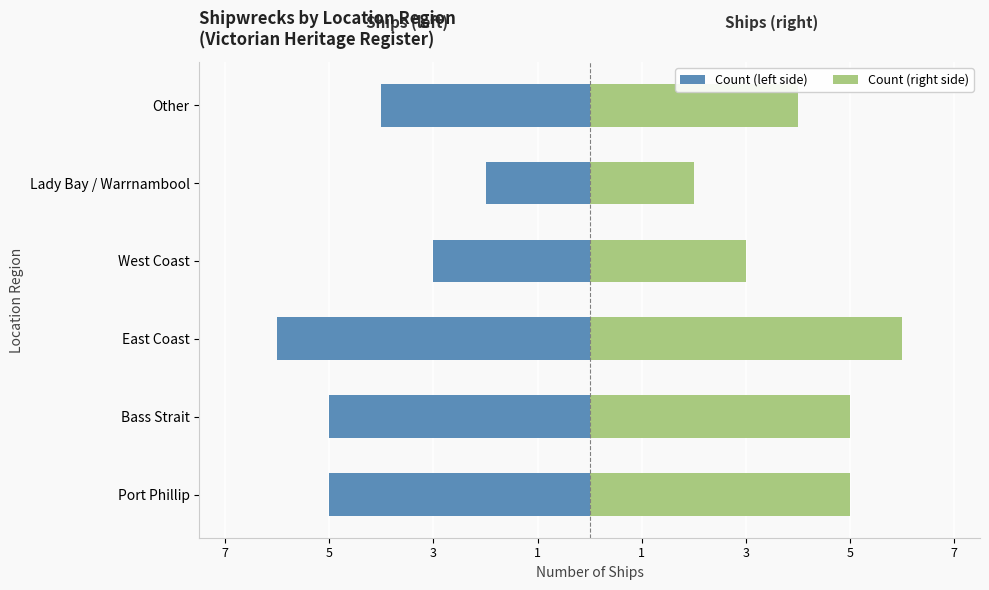

What are all the series names shown in the legend?

Count (left), Count (right)